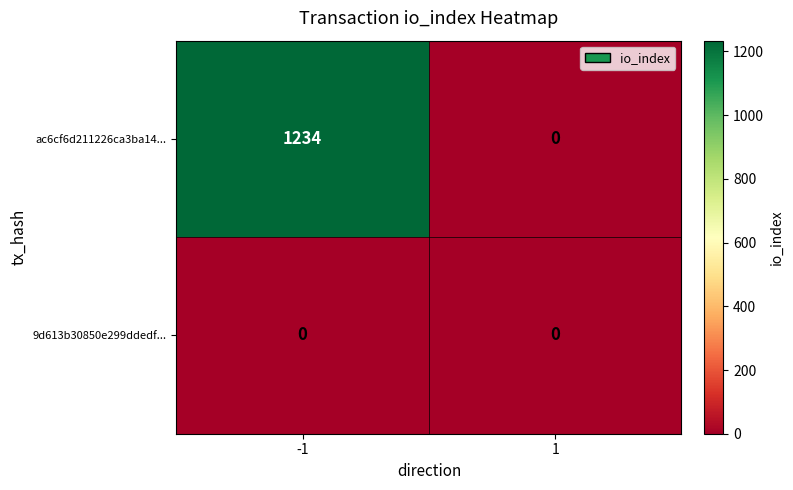

How many positive values does the ac6cf6d211226ca3ba14... series have?

1